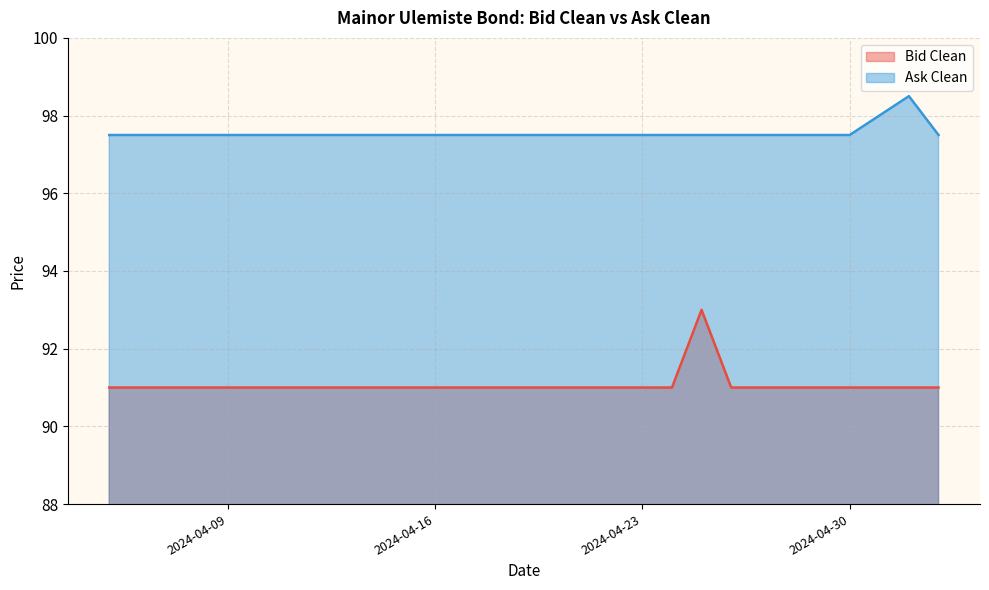

What are all the series names shown in the legend?

Bid Clean, Ask Clean